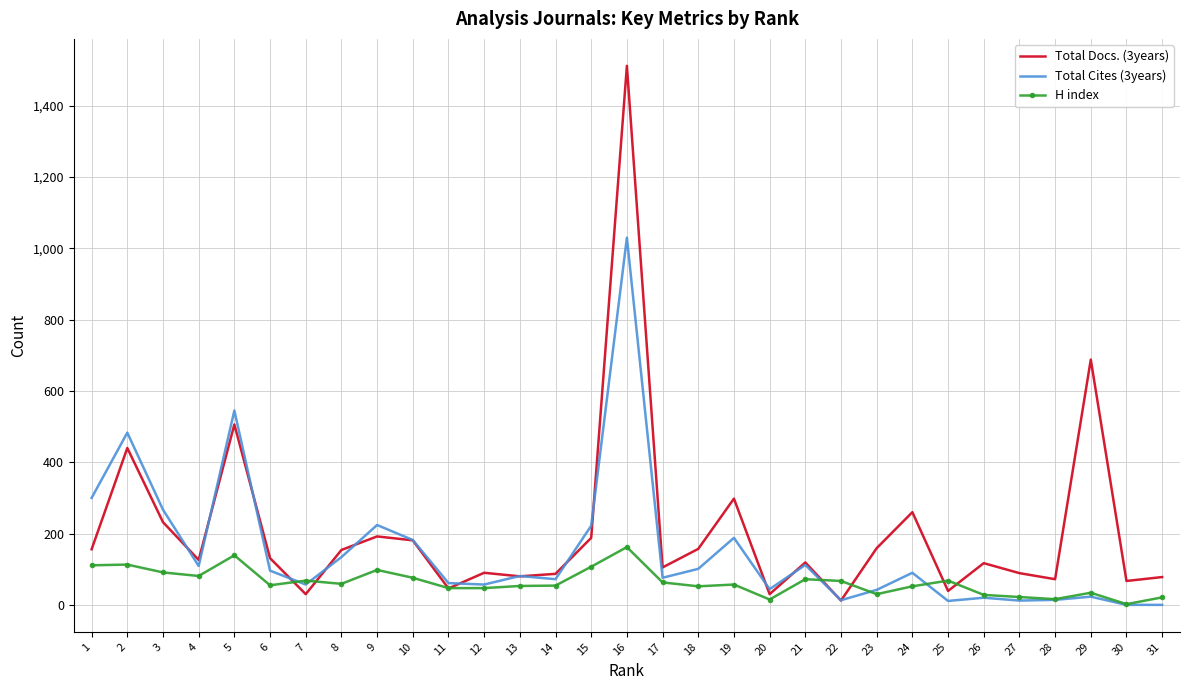

List the series in order of their peak value, lowest first.

H index, Total Cites (3years), Total Docs. (3years)